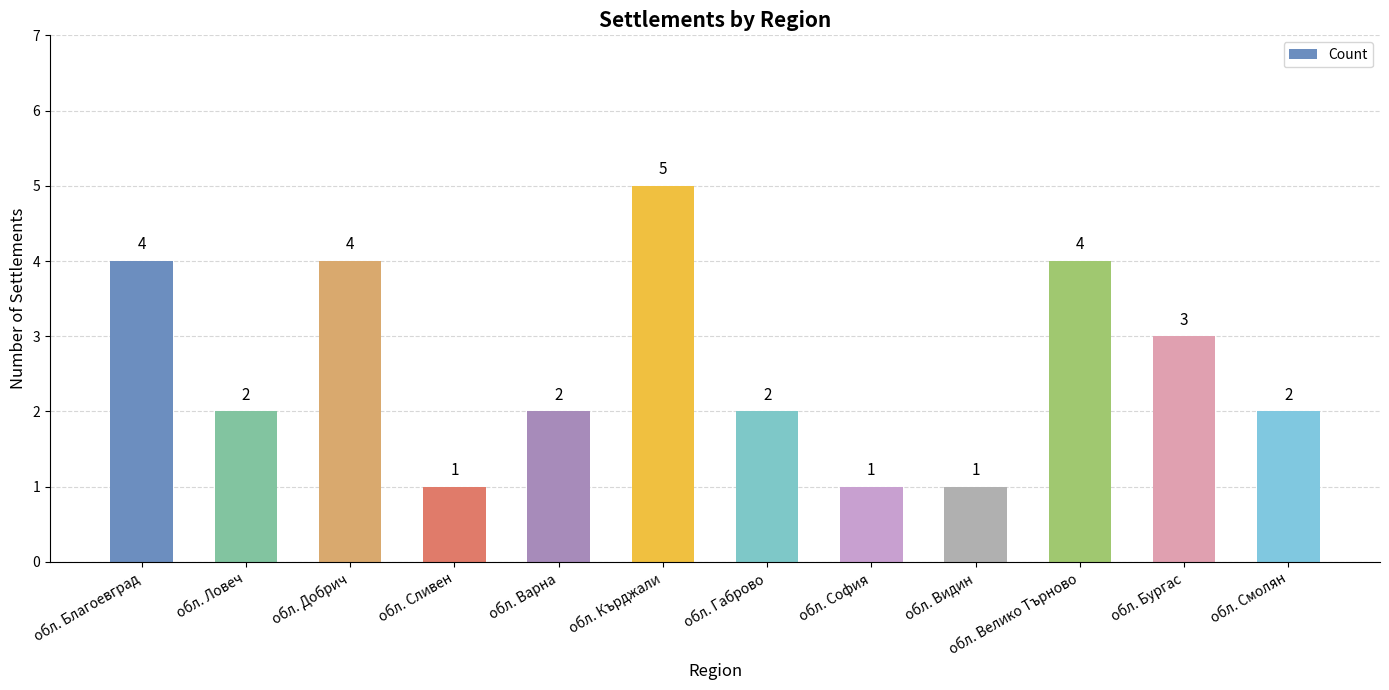

Approximately how many times larger is the value at обл. Бургас compared to обл. Видин?

3.0